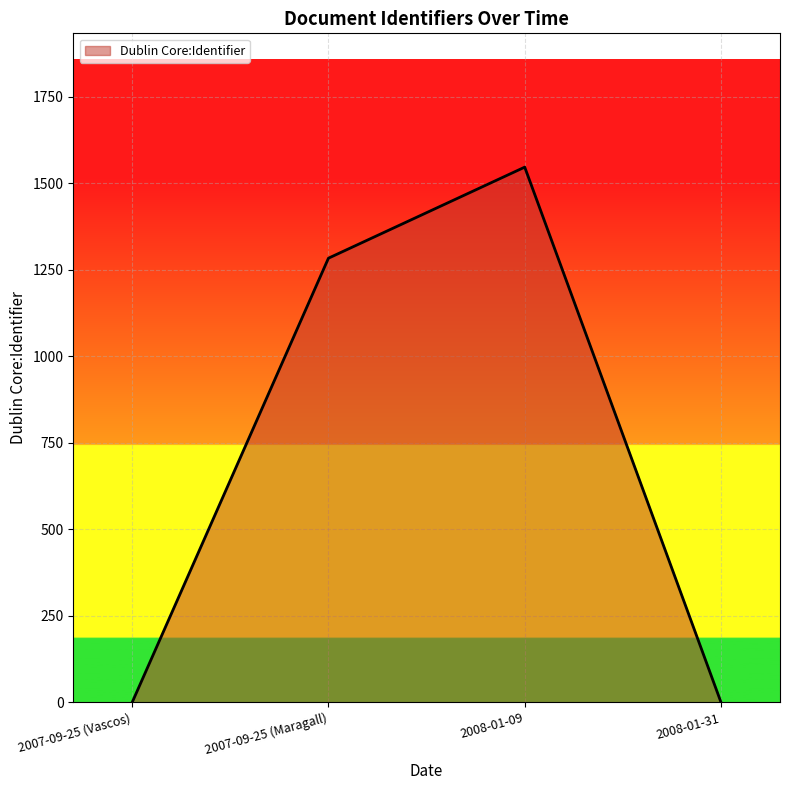

What is the sum of the values at 2008-01-31 and 2007-09-25 (Maragall)?

1283